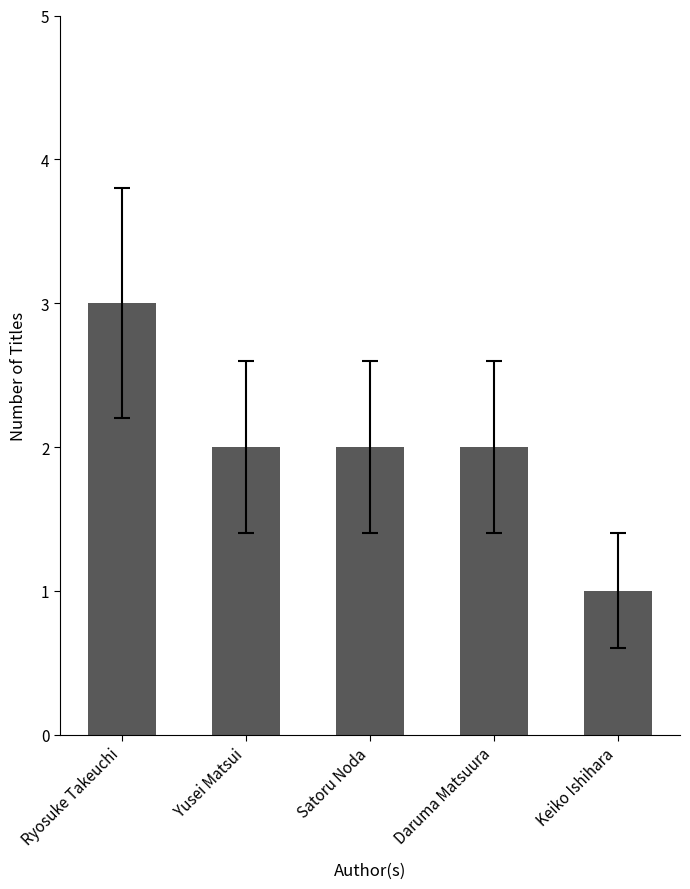

Which category has the highest value across all series?

Ryosuke Takeuchi